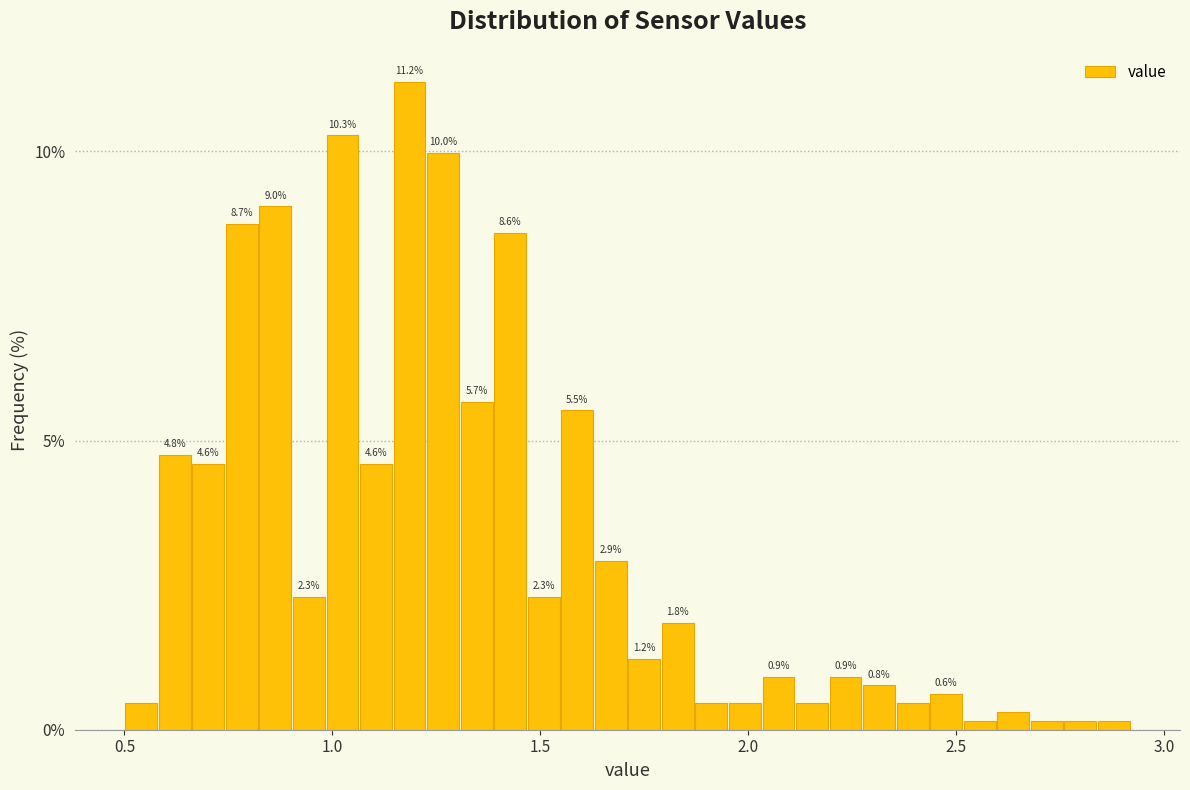

Around what value on the x-axis is the tallest bar? Give the approximate position of its centre, as read against the axis.

1.20